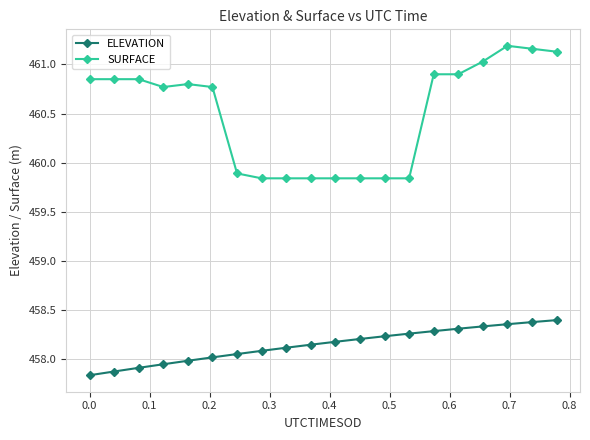

True or false: ELEVATION and SURFACE cross at least once.

False